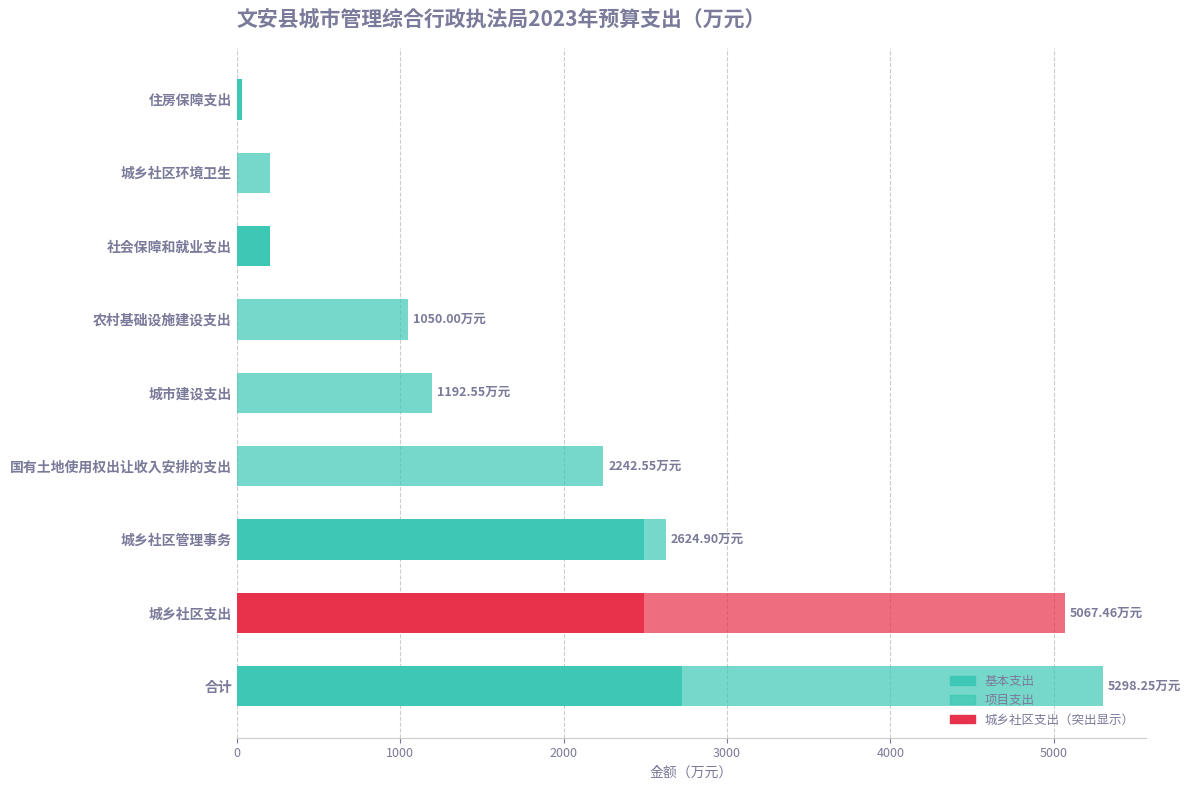

How many data points in 基本支出 are above 28?

5